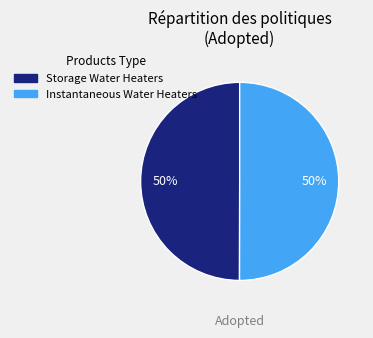

How many segments does this pie chart have?

2